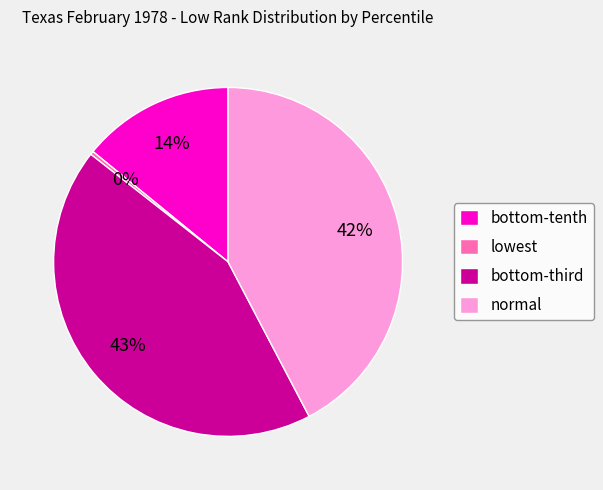

Which category has the smallest portion of the pie?

lowest